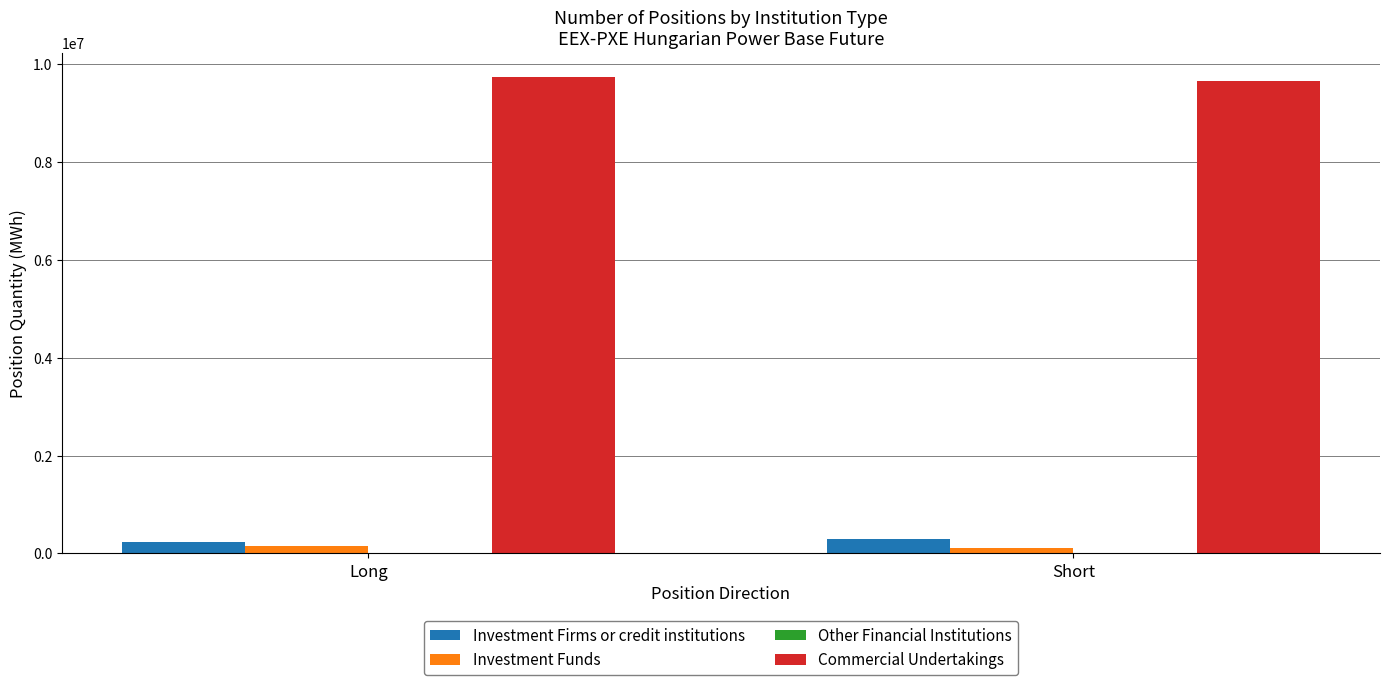

What is the label of the 1st bar from the left?

Long